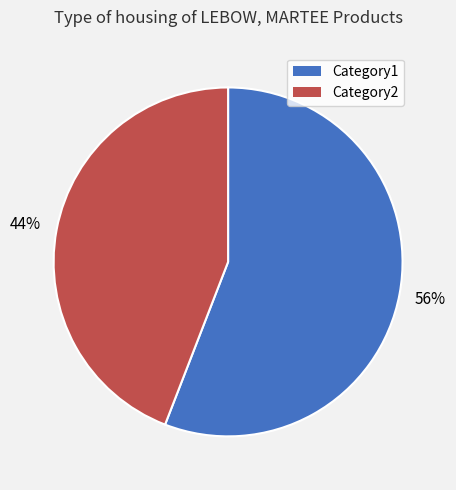

Which category has the biggest portion of the pie?

Category1